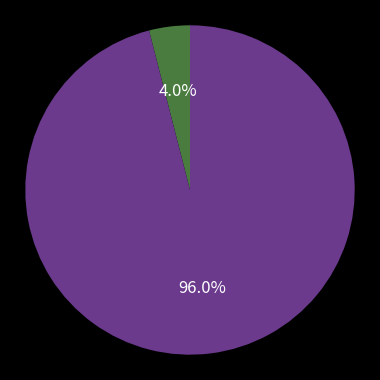

Is there any slice that represents more than half of the pie?

Yes